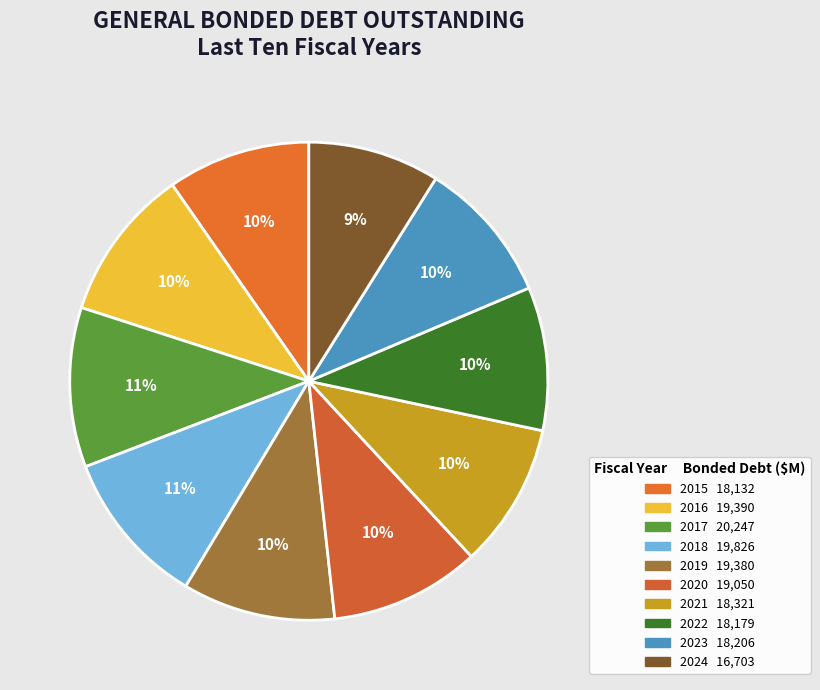

Which category has the smallest portion of the pie?

2024